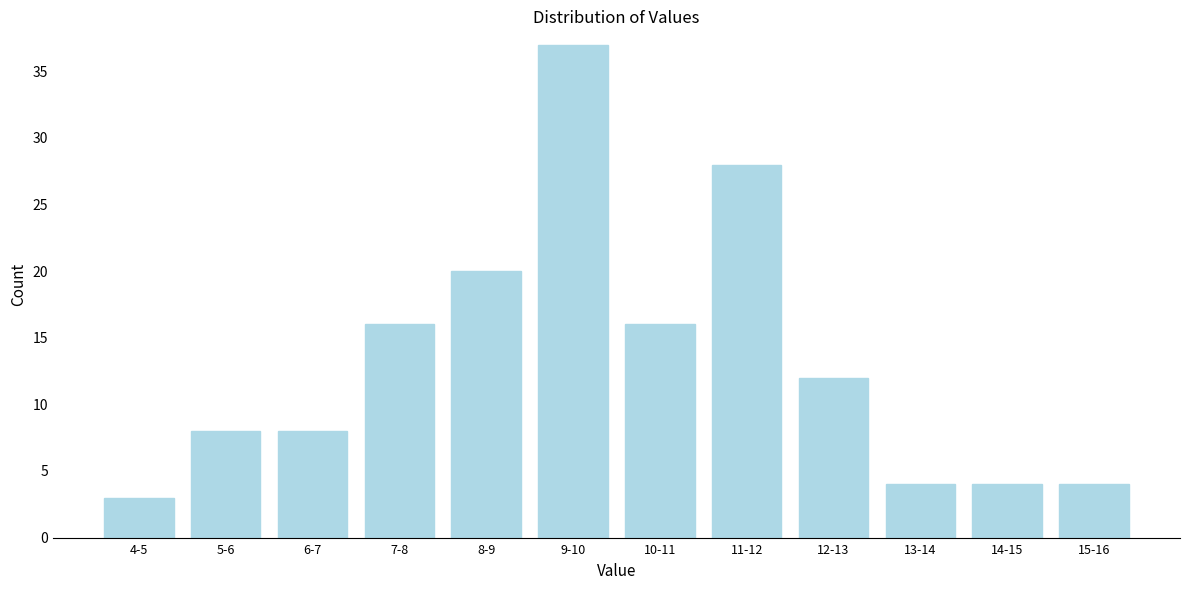

Reading left to right, what are all the values shown in this chart?

4-5=3	5-6=8	6-7=8	7-8=16	8-9=20	9-10=37	10-11=16	11-12=28	12-13=12	13-14=4	14-15=4	15-16=4